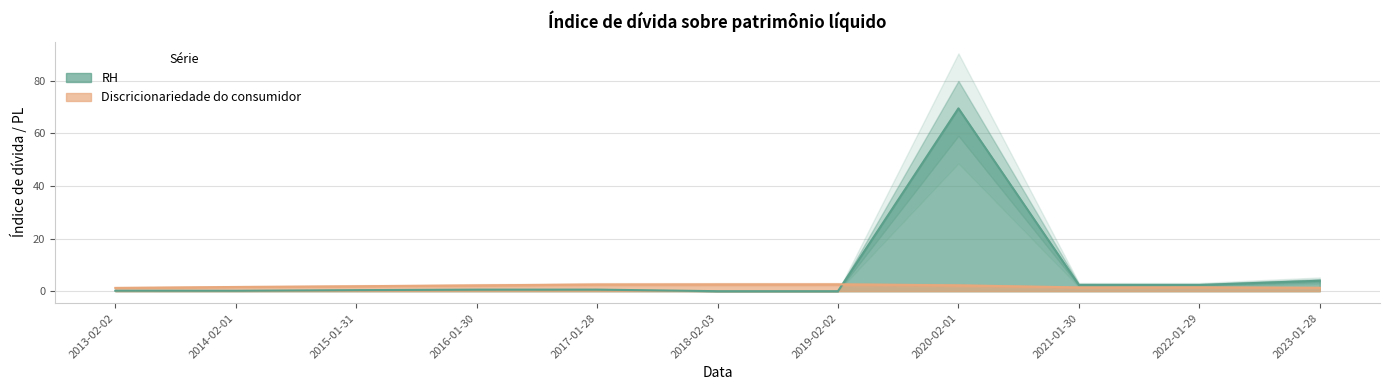

Which series has the largest total across all categories?

RH